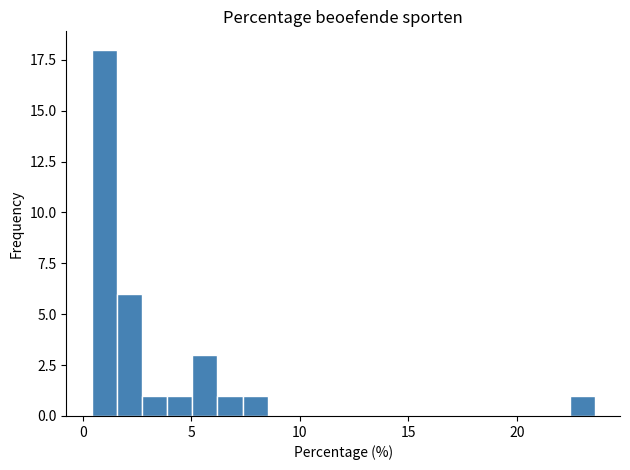

Read against the x-axis, roughly where is the centre of the tallest bar?

1.0